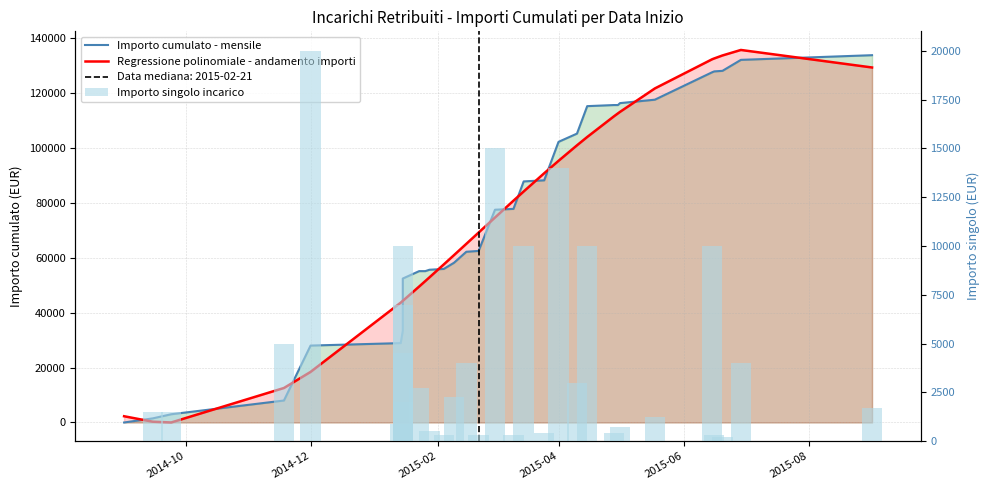

Reading left to right, extract all data points from this chart.

Importo cumulato - mensile: 0.0	1500.0	3000.0	8000.0	28000.0	28900.0	33400.0	40400.0	42400.0	52400.0	55100.0	55100.0	55600.0	55600.0	55900.0	58150.0	62150.0	62450.0	77450.0	77755.0	87755.0	88155.0	102155.0	105155.0	115155.0	115555.0	115555.0	116255.0	117505.0	127505.0	127805.0	128005.0	132005.0	133705.0
Regressione polinomiale - andamento importi: 2273.9	286.6	8.8	12554.6	18413.5	43631.9	44275.5	44275.5	44275.5	44275.5	49498.9	51487.9	52821.6	52821.6	57531.5	60927.1	65024.2	69133.6	74609.4	80729.6	84096.0	90720.2	95244.7	100888.4	103924.6	111423.9	112521.0	113063.4	121595.8	132232.2	132520.0	133601.3	135607.5	129229.0
Importo singolo incarico: 0.0	1500.0	1500.0	5000.0	20000.0	900.0	4500.0	7000.0	2000.0	10000.0	2700.0	0.0	500.0	0.0	300.0	2250.0	4000.0	300.0	15000.0	305.0	10000.0	400.0	14000.0	3000.0	10000.0	400.0	0.0	700.0	1250.0	10000.0	300.0	200.0	4000.0	1700.0